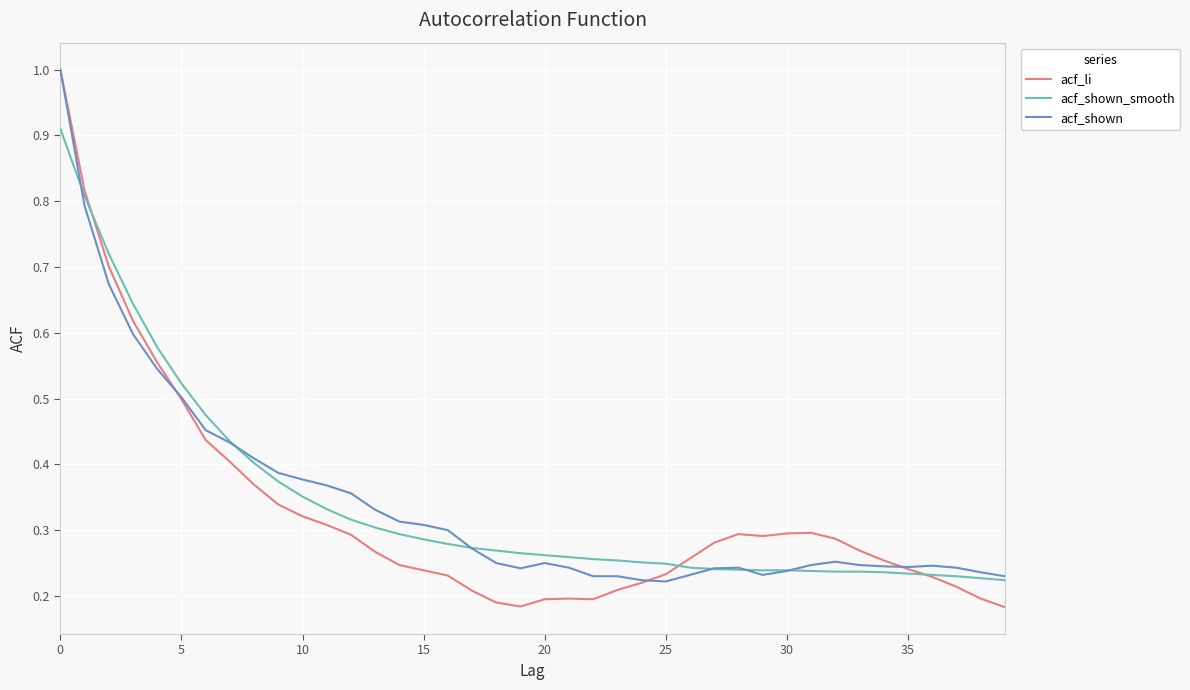

Which series has the largest range (max minus min)?

acf_li